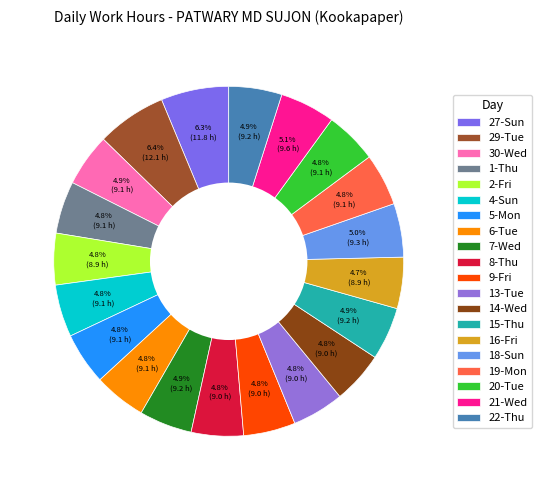

Does 5-Mon account for over 50% of the chart?

No